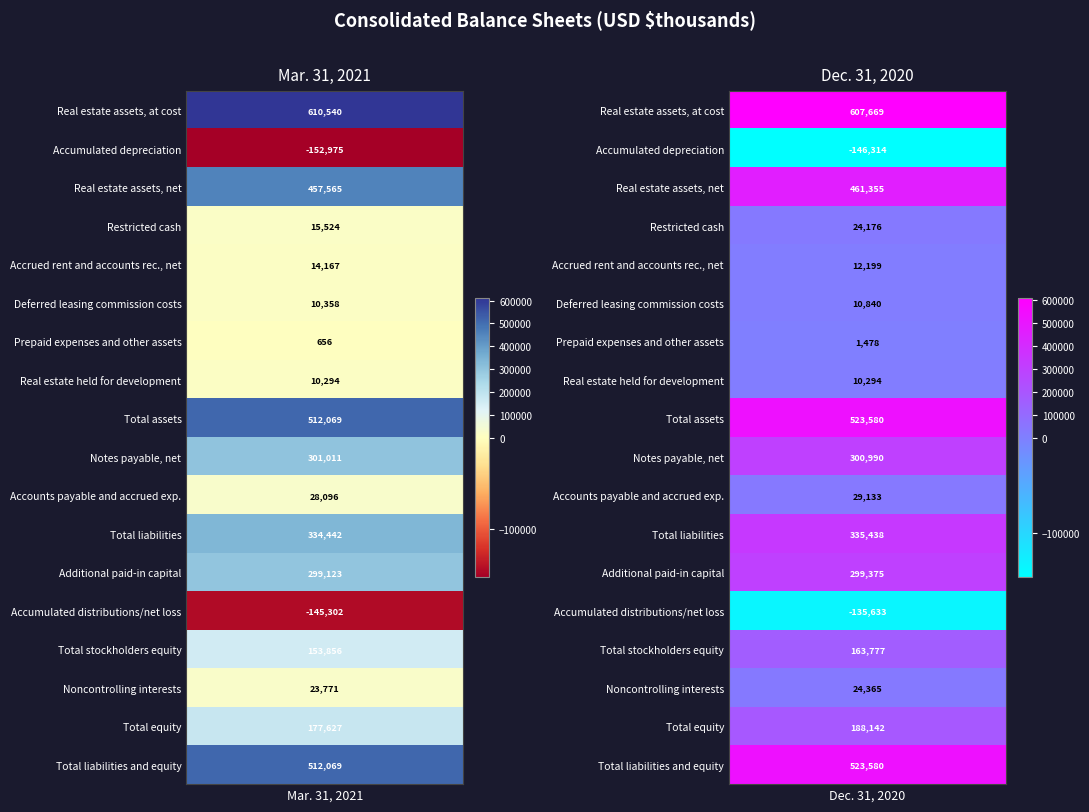

Count the number of data series in this chart.

18